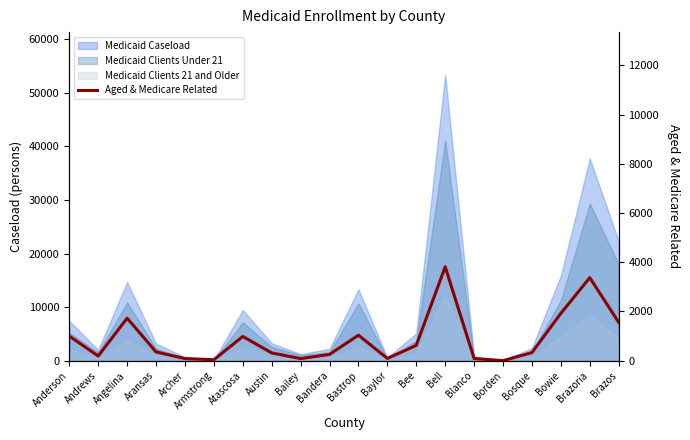

Reading right to left, what are all the values shown in this chart?

1558	3375	1924	332	2	91	3815	625	93	1037	256	86	317	985	41	87	358	1729	192	1000